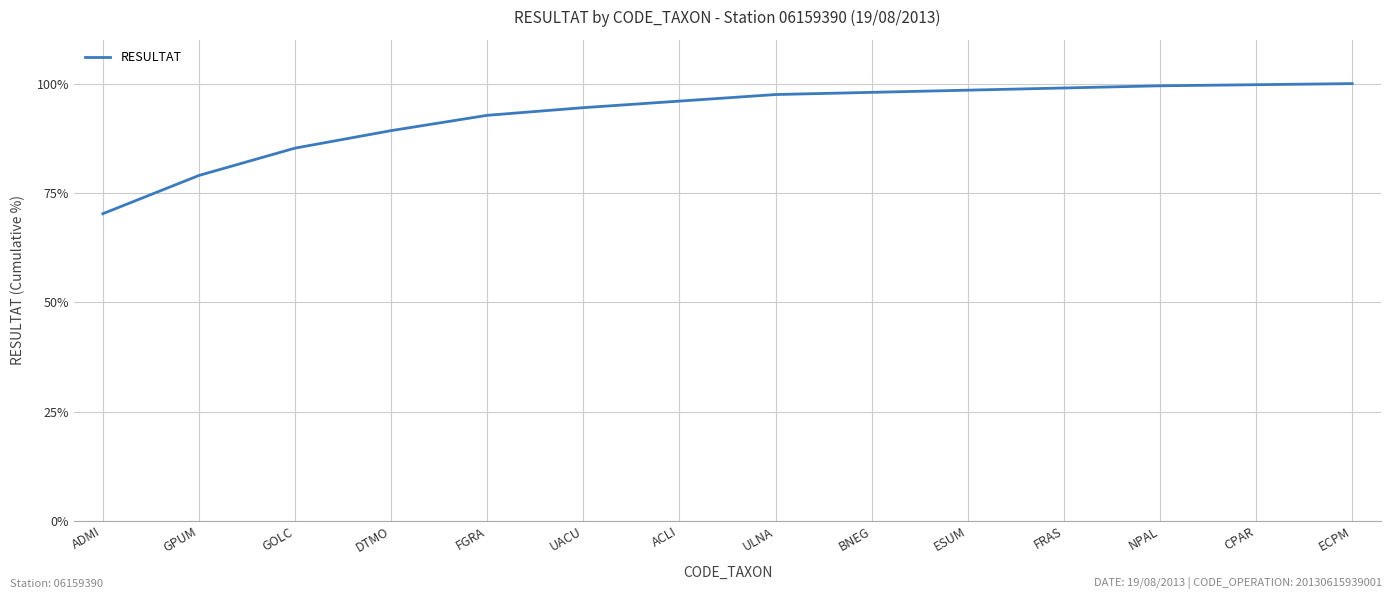

Which category has the lowest value across all series?

ADMI